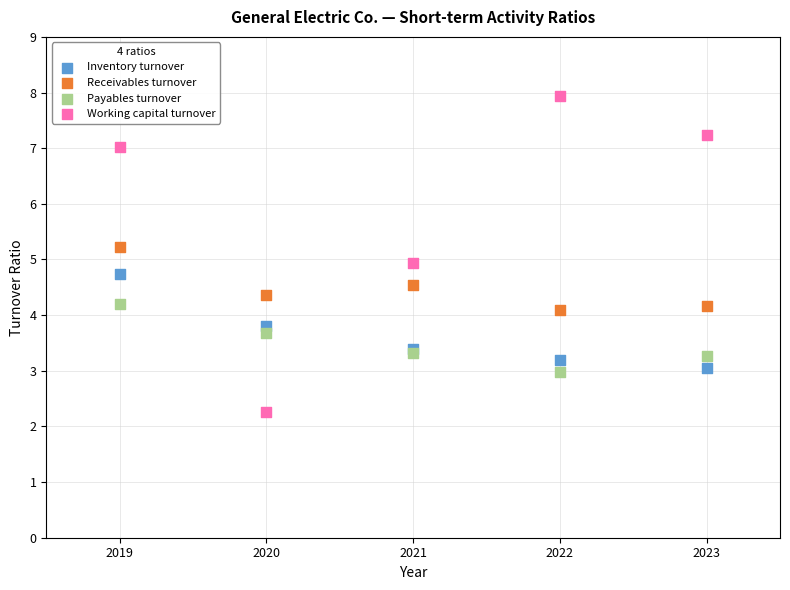

Which series contains the highest Y value?

Working capital turnover